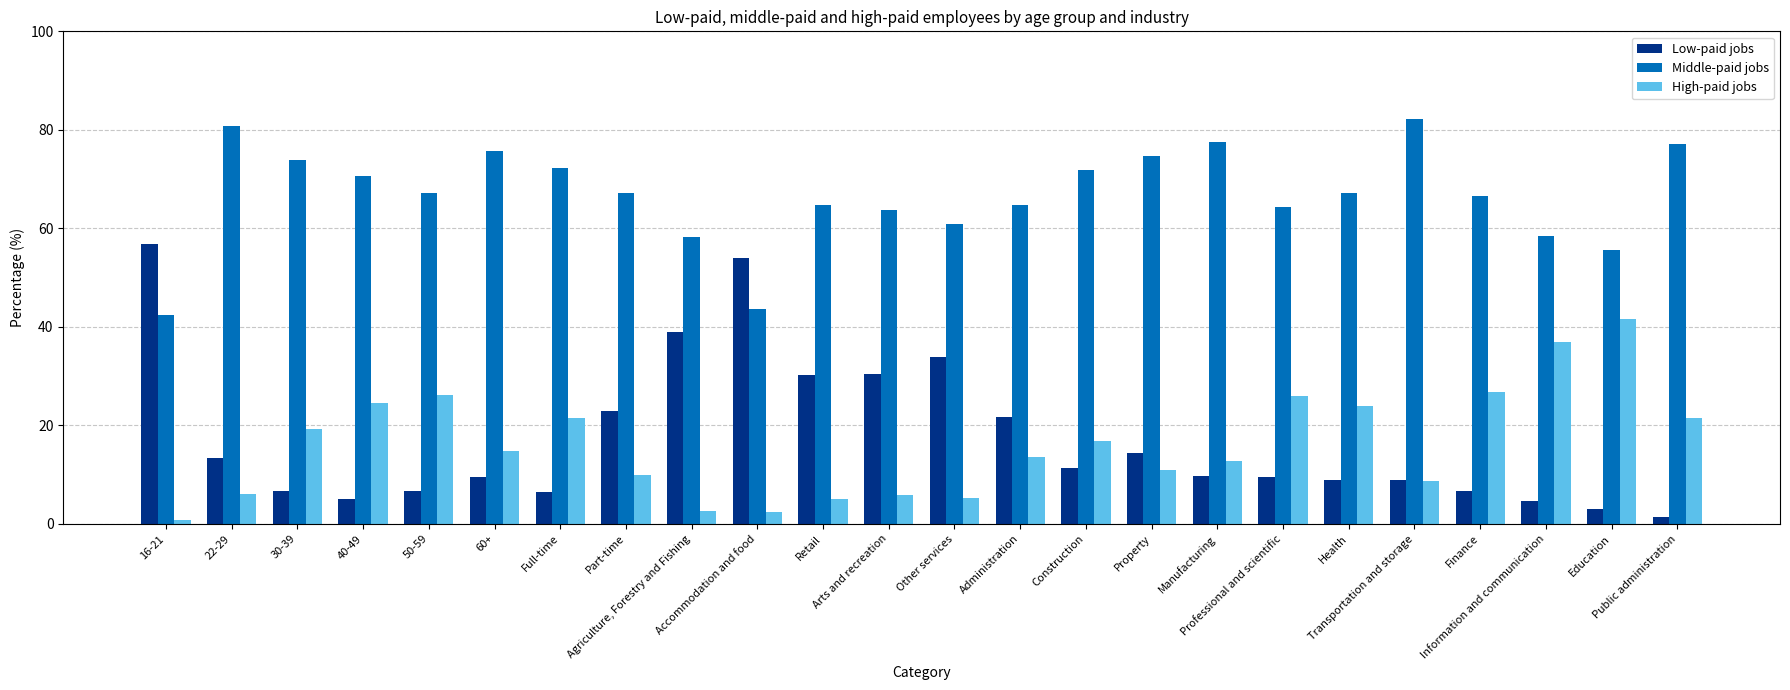

What is the average value of the Middle-paid jobs series?

66.7